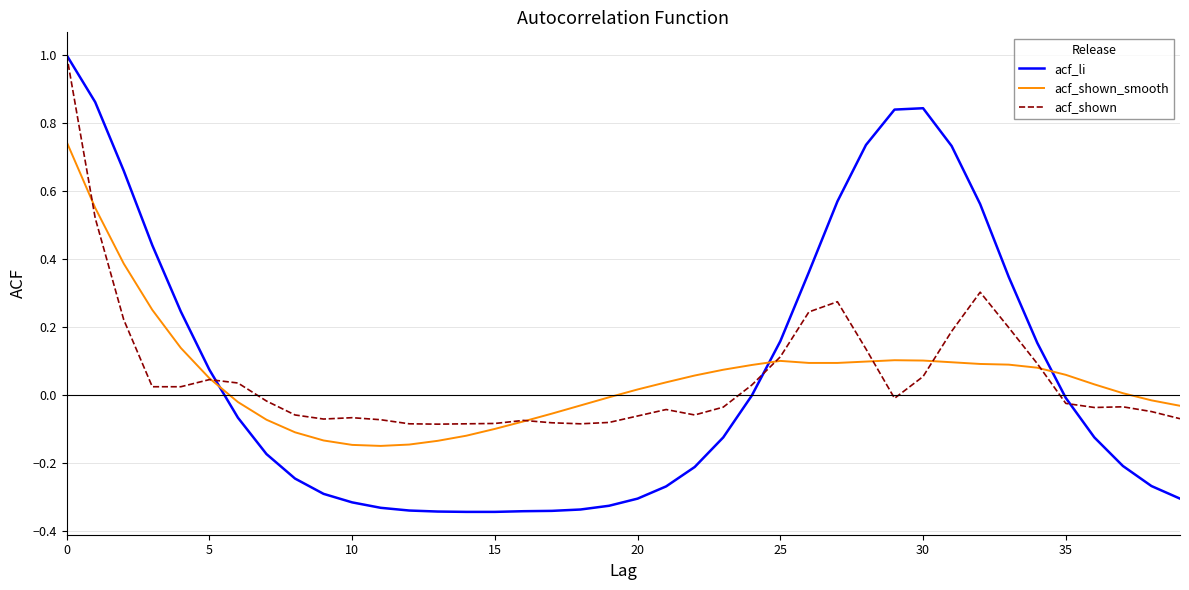

What are all the series names shown in the legend?

acf_li, acf_shown_smooth, acf_shown